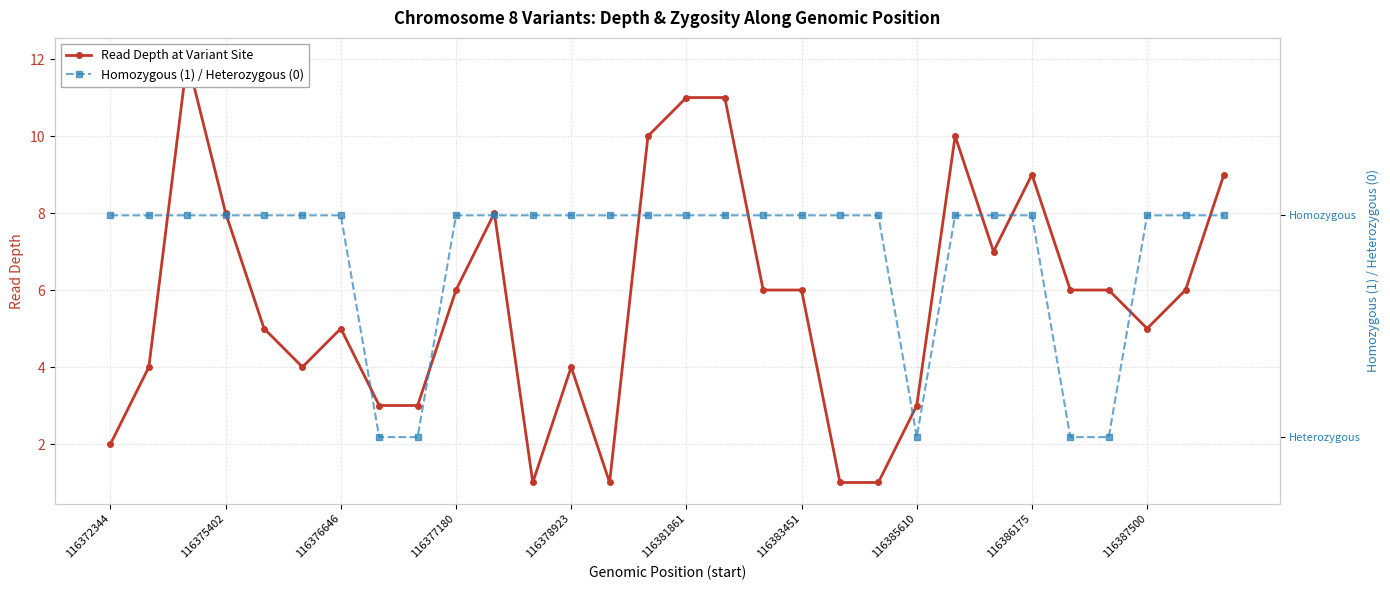

Count the number of data series in this chart.

2